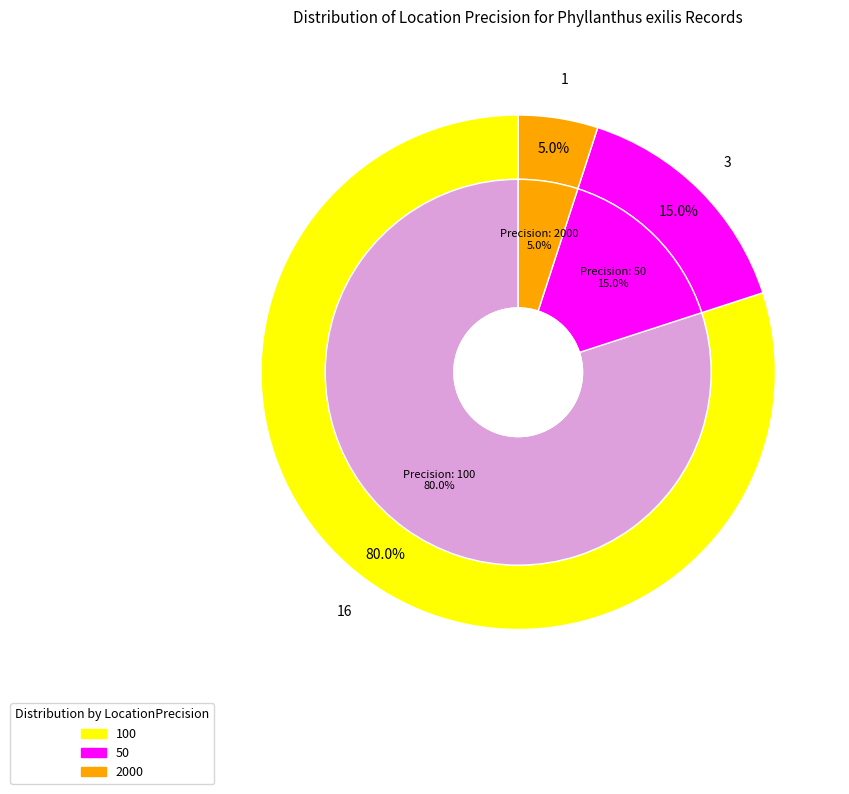

What is the largest slice in the pie chart?

100